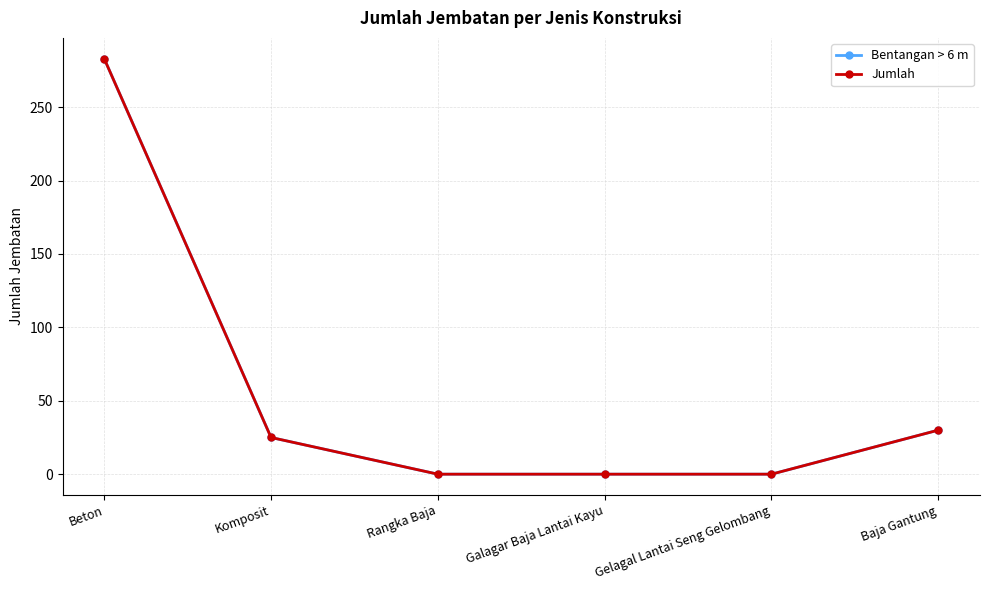

Reading left to right, list all the values displayed in this chart.

Bentangan > 6 m: 283	25	0	0	0	30
Jumlah: 283	25	0	0	0	30